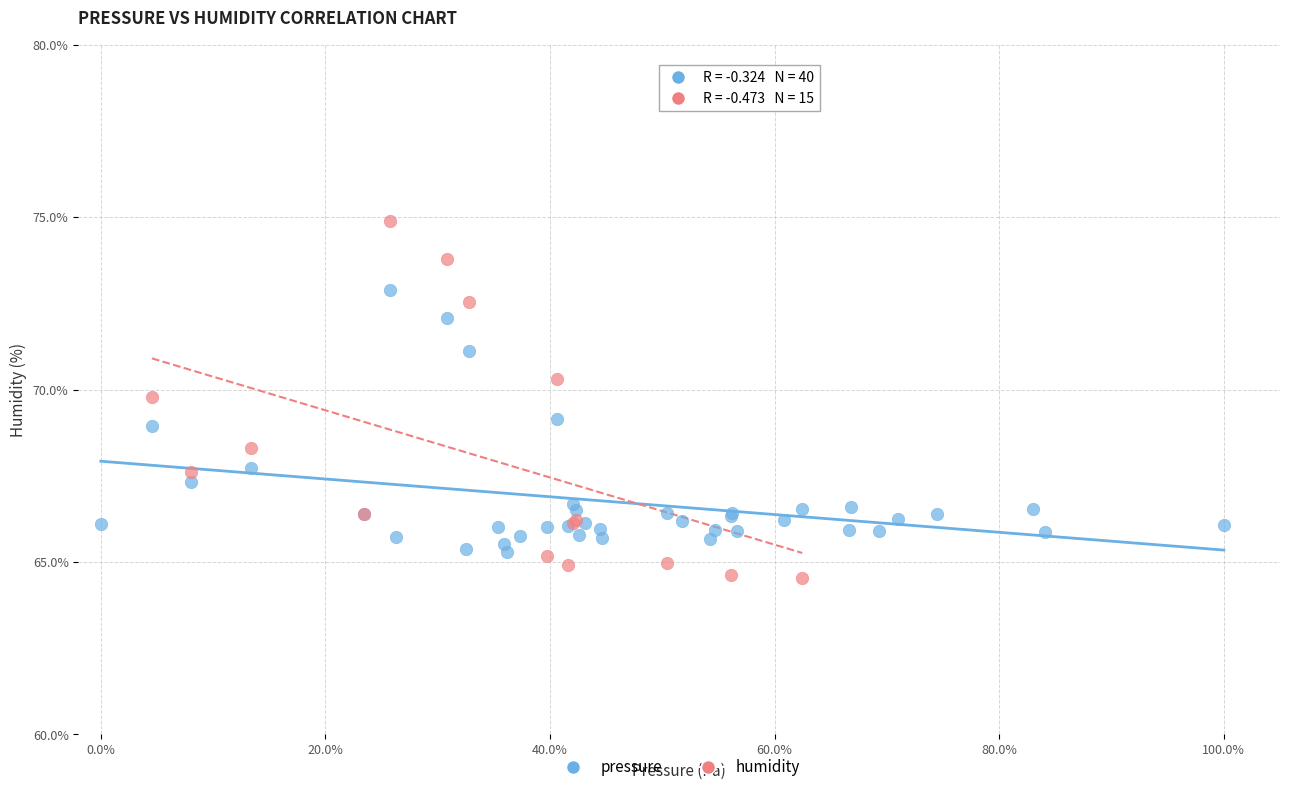

Which series has the largest Y range (max minus min)?

humidity